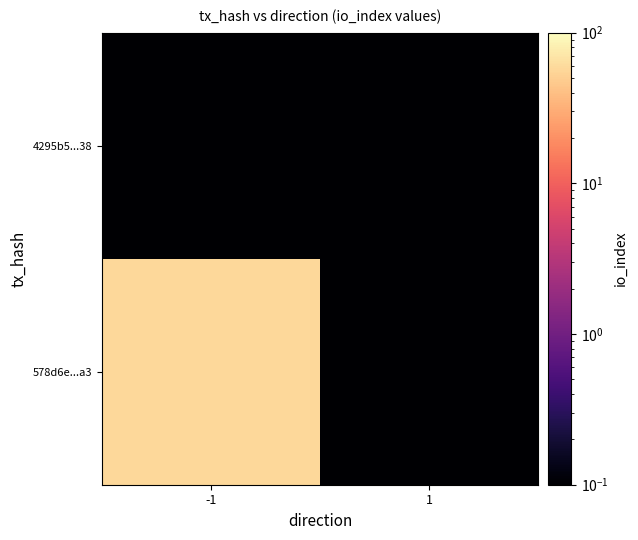

Rank the series by their maximum value, from highest to lowest.

578d6e...a3, 4295b5...38